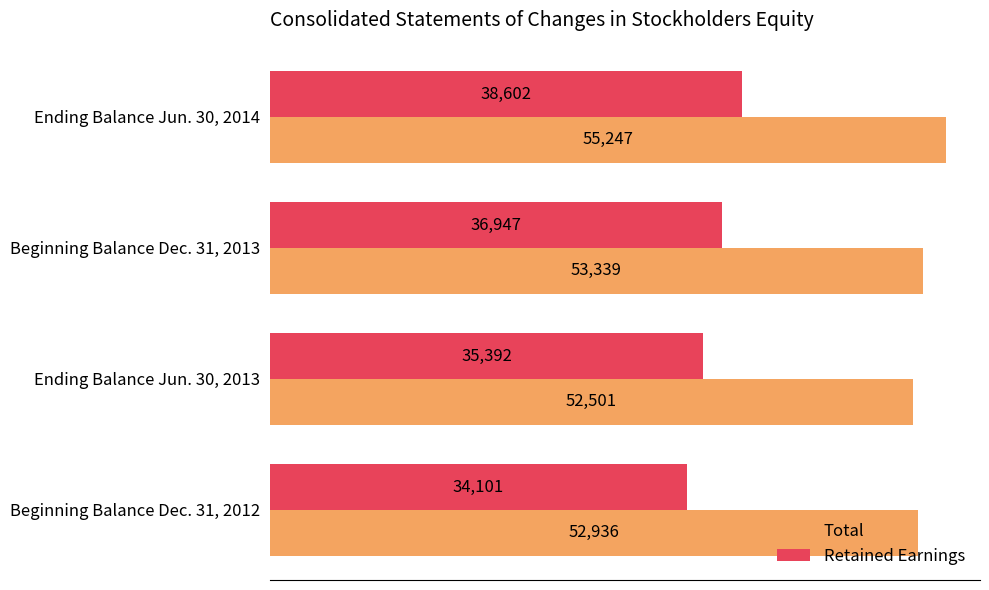

How many Total values are between 52936 and 55247?

3